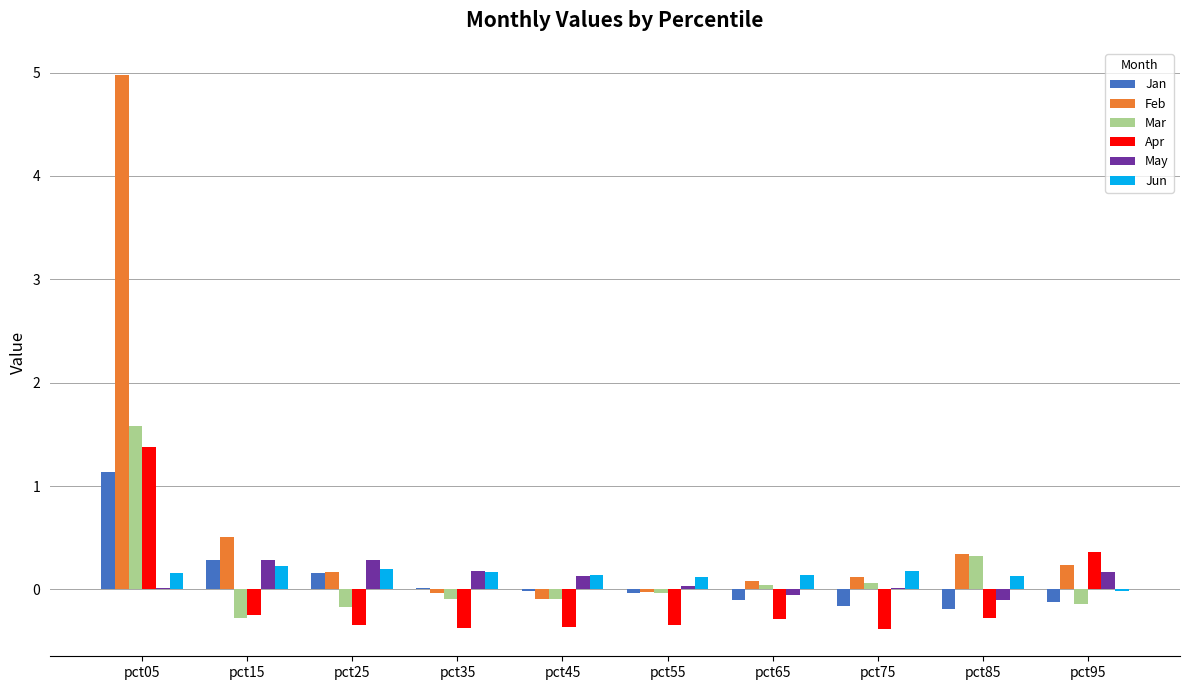

Which series has the largest total across all categories?

Feb